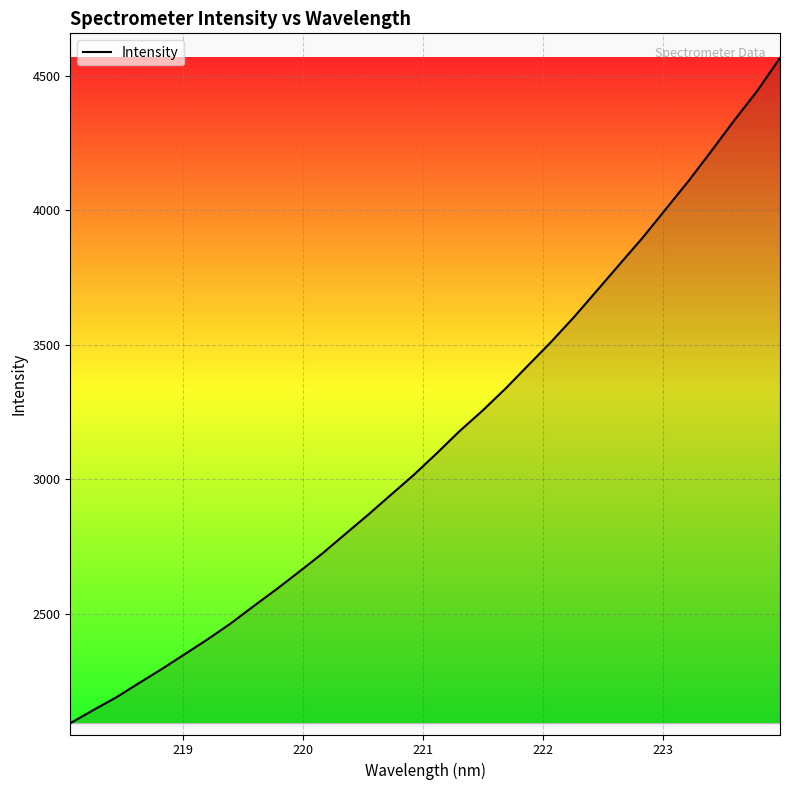

What is the difference between the maximum and minimum values?

2473.7